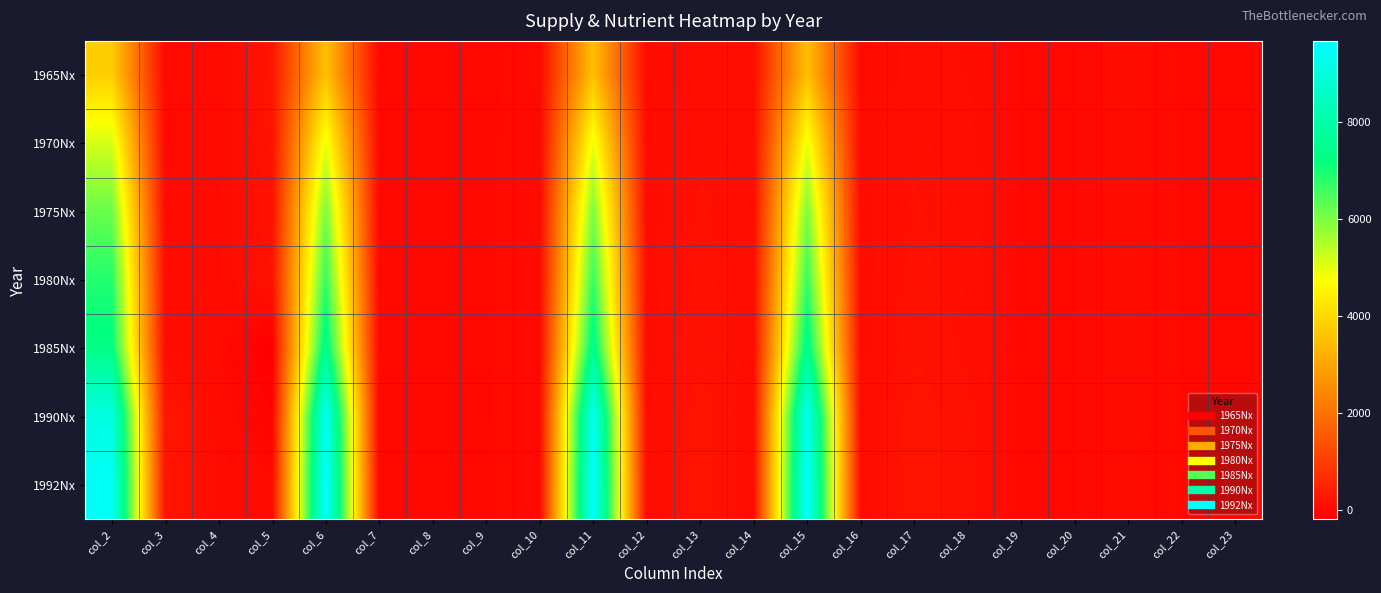

Reading right to left, extract all data points from this chart.

1965Nx: col_23=0.0	col_22=0.4	col_21=79.0	col_20=0.0	col_19=0.4	col_18=78.1	col_17=98.9	col_16=36.1	col_15=3548.0	col_14=100.0	col_13=98.9	col_12=36.1	col_11=3548.0	col_10=11.0	col_9=0.0	col_8=0.0	col_7=0.0	col_6=3559.0	col_5=244.0	col_4=10.0	col_3=3.0	col_2=3810.0
1970Nx: col_23=0.0	col_22=0.4	col_21=74.5	col_20=0.0	col_19=0.5	col_18=96.8	col_17=130.0	col_16=47.4	col_15=4920.0	col_14=100.0	col_13=130.0	col_12=47.4	col_11=4920.0	col_10=15.0	col_9=0.0	col_8=0.0	col_7=0.0	col_6=4935.0	col_5=188.0	col_4=25.0	col_3=7.0	col_2=5141.0
1975Nx: col_23=0.0	col_22=0.4	col_21=72.9	col_20=0.0	col_19=0.6	col_18=106.7	col_17=146.5	col_16=53.6	col_15=6001.0	col_14=100.0	col_13=146.5	col_12=53.6	col_11=6001.0	col_10=18.0	col_9=0.0	col_8=0.0	col_7=0.0	col_6=6019.0	col_5=164.0	col_4=37.0	col_3=35.0	col_2=6185.0
1980Nx: col_23=0.0	col_22=0.4	col_21=72.5	col_20=0.0	col_19=0.6	col_18=113.5	col_17=156.4	col_16=57.1	col_15=6684.0	col_14=100.0	col_13=156.4	col_12=57.1	col_11=6684.0	col_10=21.0	col_9=0.0	col_8=0.0	col_7=0.0	col_6=6705.0	col_5=193.0	col_4=30.0	col_3=57.0	col_2=6871.0
1985Nx: col_23=0.0	col_22=0.3	col_21=77.6	col_20=0.0	col_19=0.5	col_18=131.6	col_17=169.6	col_16=61.9	col_15=7492.0	col_14=100.0	col_13=169.6	col_12=61.9	col_11=7492.0	col_10=23.0	col_9=0.0	col_8=0.0	col_7=0.0	col_6=7515.0	col_5=-189.0	col_4=40.0	col_3=71.0	col_2=7295.0
1990Nx: col_23=0.0	col_22=0.3	col_21=70.8	col_20=0.0	col_19=0.6	col_18=147.1	col_17=207.9	col_16=75.9	col_15=9378.0	col_14=100.0	col_13=207.9	col_12=75.9	col_11=9378.0	col_10=28.0	col_9=0.0	col_8=0.0	col_7=0.0	col_6=9406.0	col_5=-94.0	col_4=46.0	col_3=263.0	col_2=9095.0
1992Nx: col_23=0.0	col_22=0.3	col_21=67.6	col_20=0.0	col_19=0.6	col_18=143.3	col_17=211.9	col_16=77.3	col_15=9633.0	col_14=100.0	col_13=211.9	col_12=77.3	col_11=9633.0	col_10=29.0	col_9=0.0	col_8=0.0	col_7=0.0	col_6=9662.0	col_5=26.0	col_4=55.0	col_3=242.0	col_2=9501.0